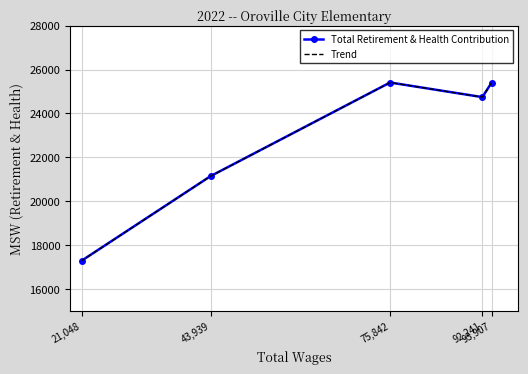

At which label does Trend reach its minimum?

21,048